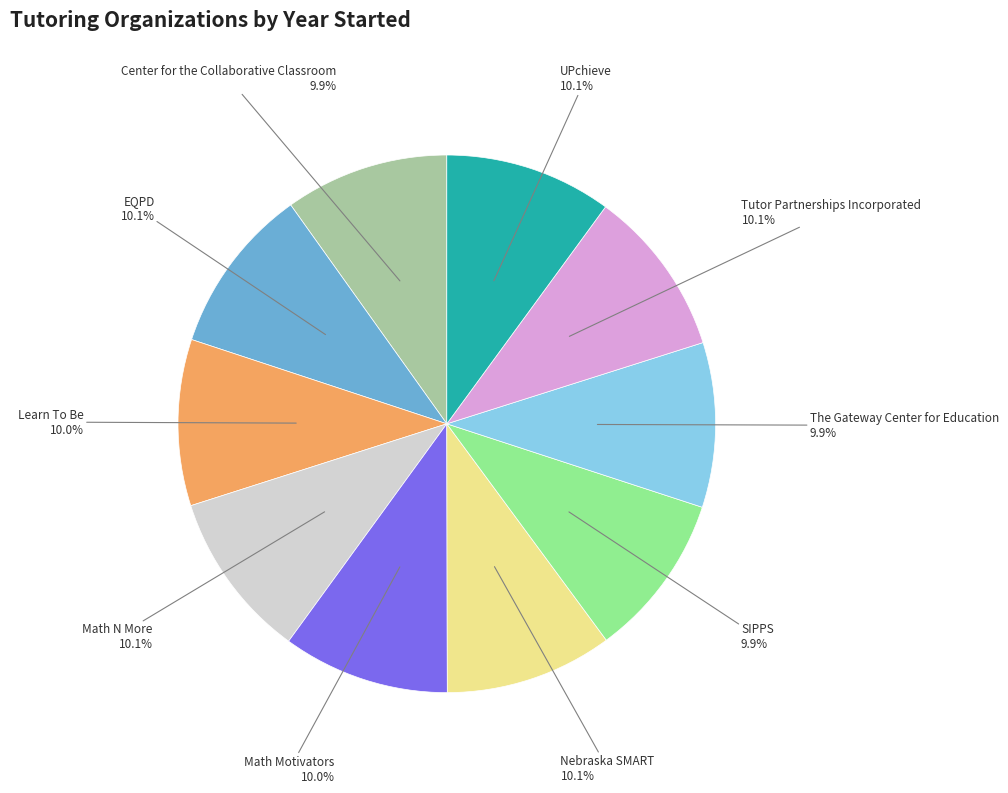

Is there any slice that represents more than half of the pie?

No